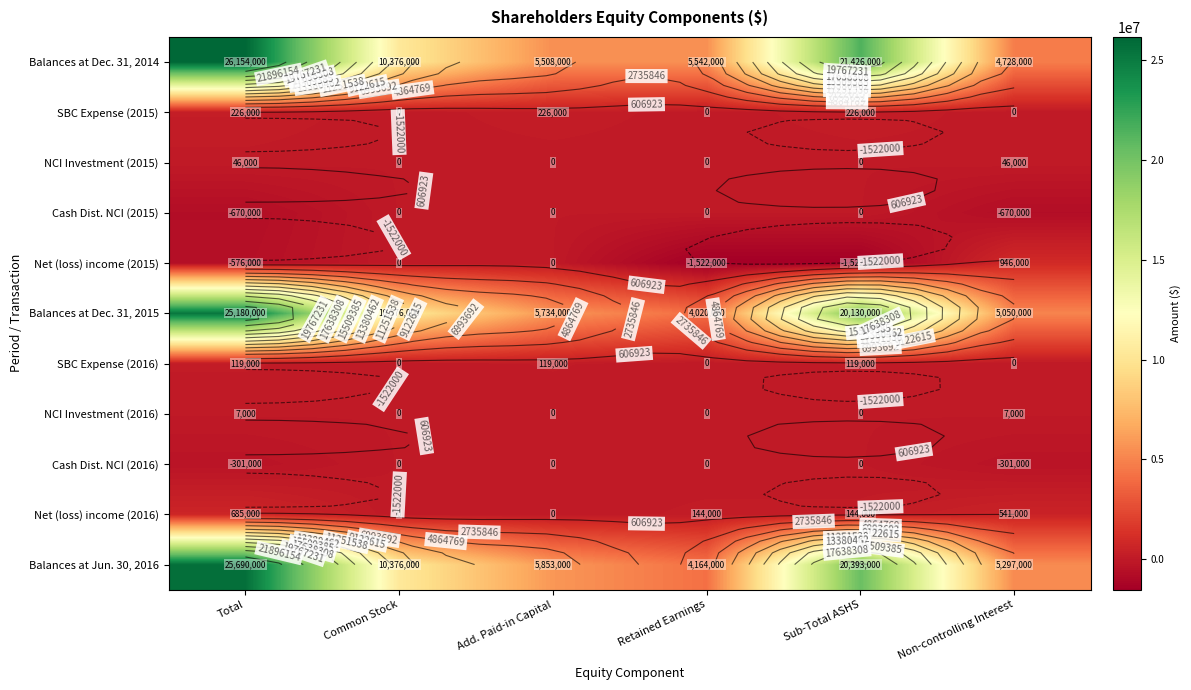

What is the minimum value shown in the chart?

-1522000